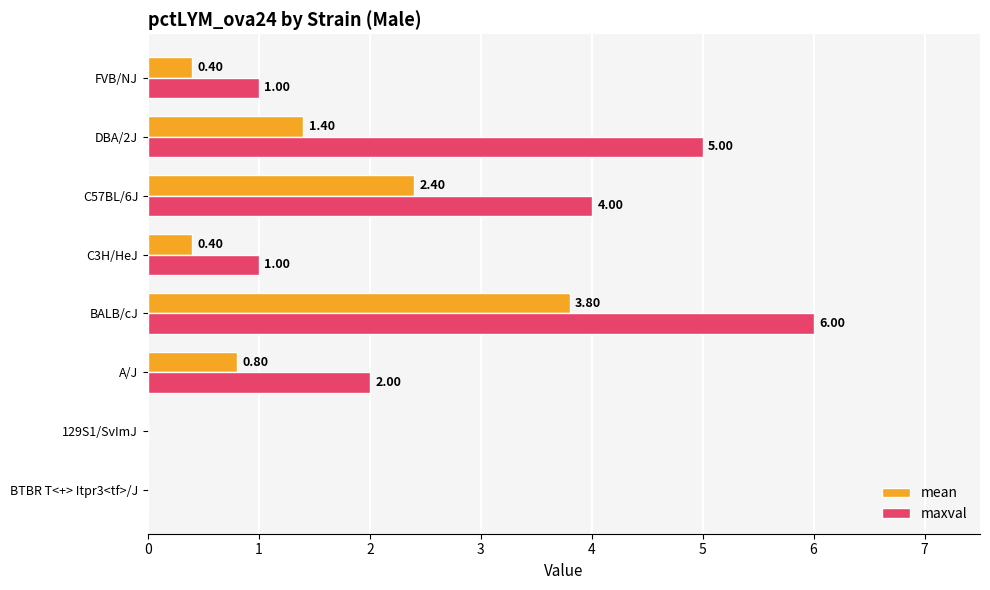

Which series has the largest total across all categories?

maxval